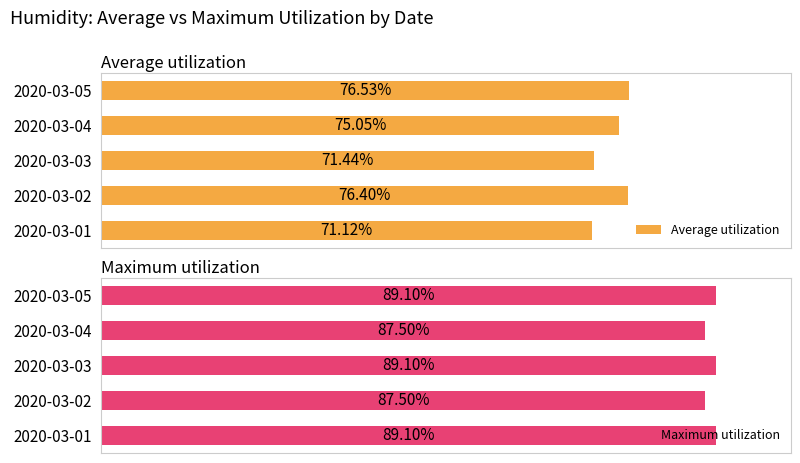

How many data points does each series have?

5